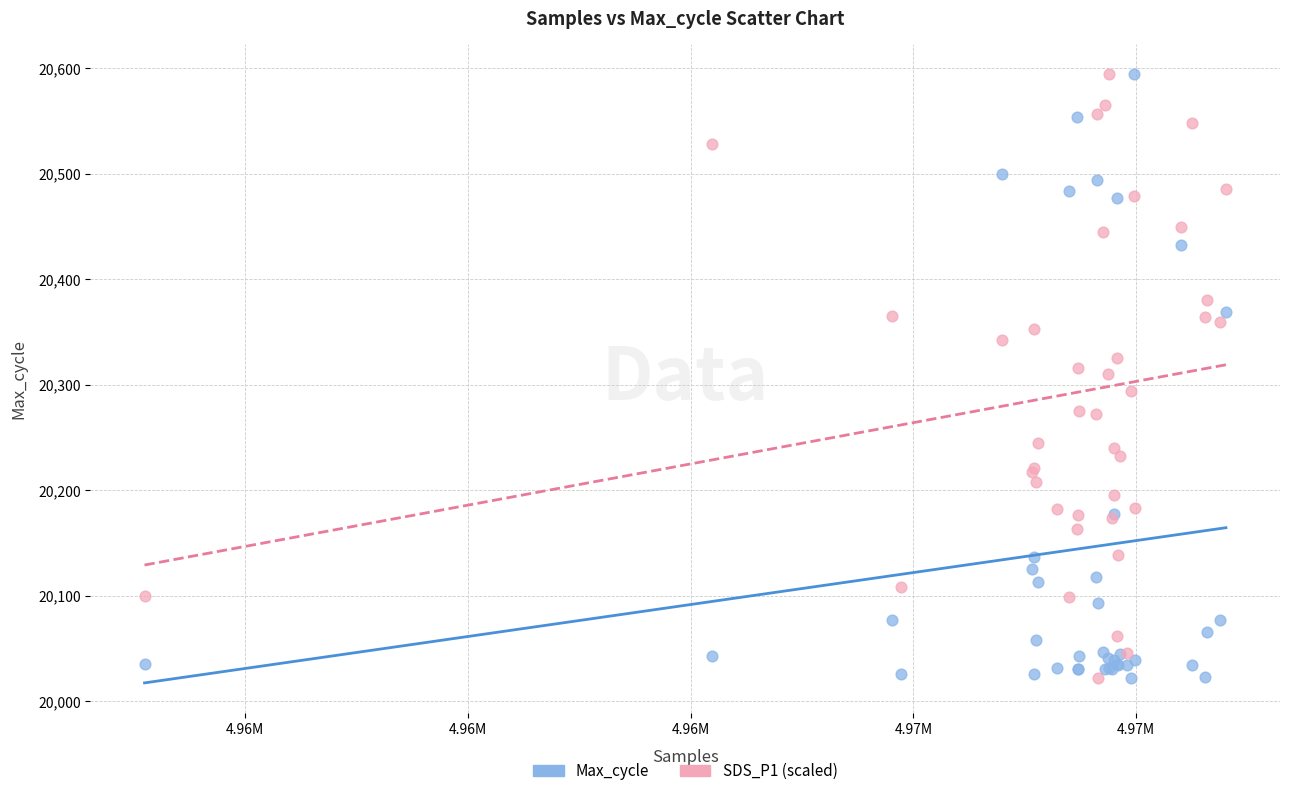

What is the X range (max minus min) for the scatter plot?

24281.0